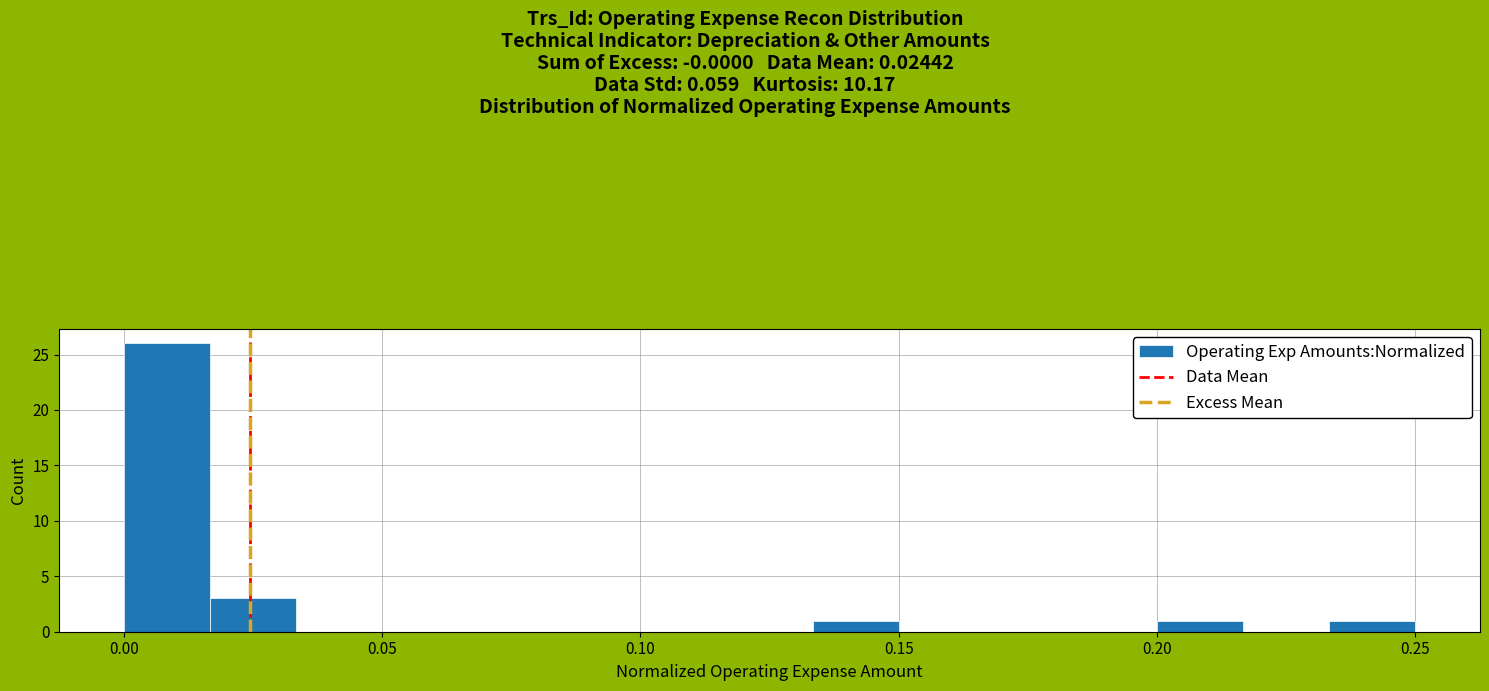

Read against the x-axis, roughly where is the centre of the tallest bar?

0.010